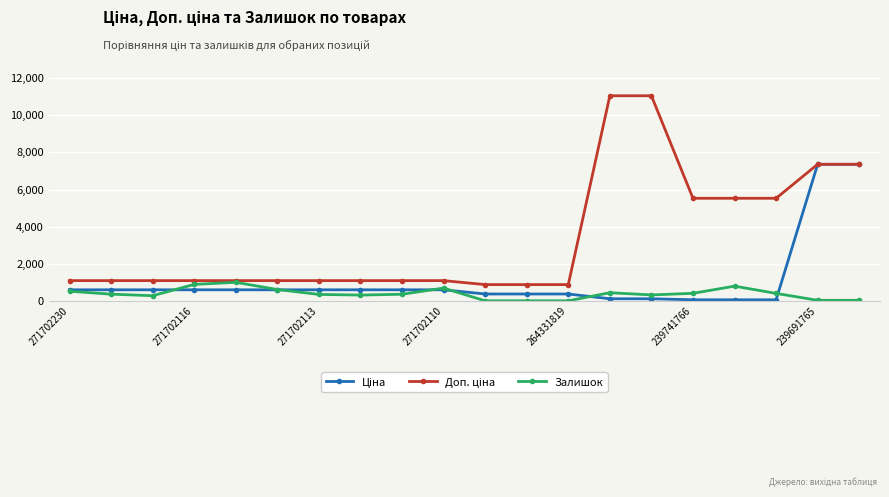

Does the chart have visible grid lines?

Yes